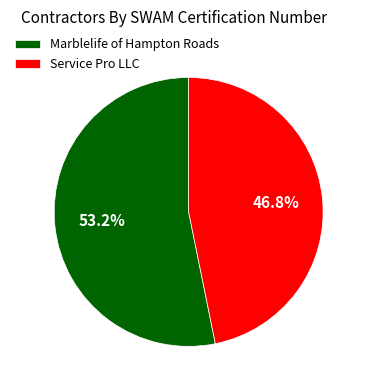

What percentage is NOT represented by Service Pro LLC?

53.2%